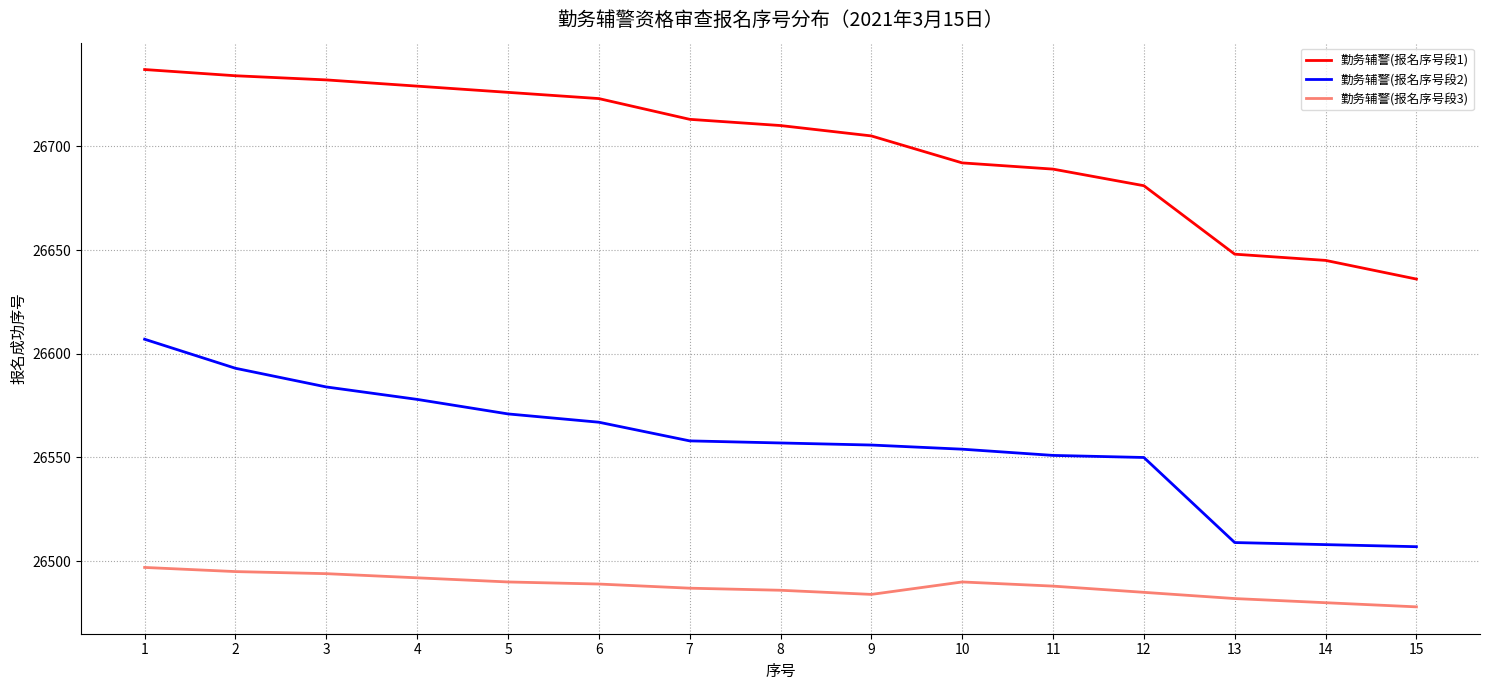

At 13, list the series in order from largest to smallest.

勤务辅警(报名序号段1), 勤务辅警(报名序号段2), 勤务辅警(报名序号段3)